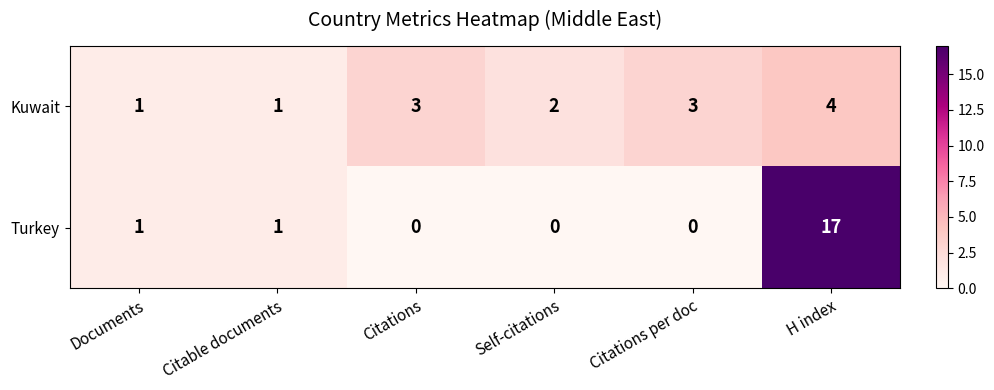

Which series has the largest total across all categories?

Turkey